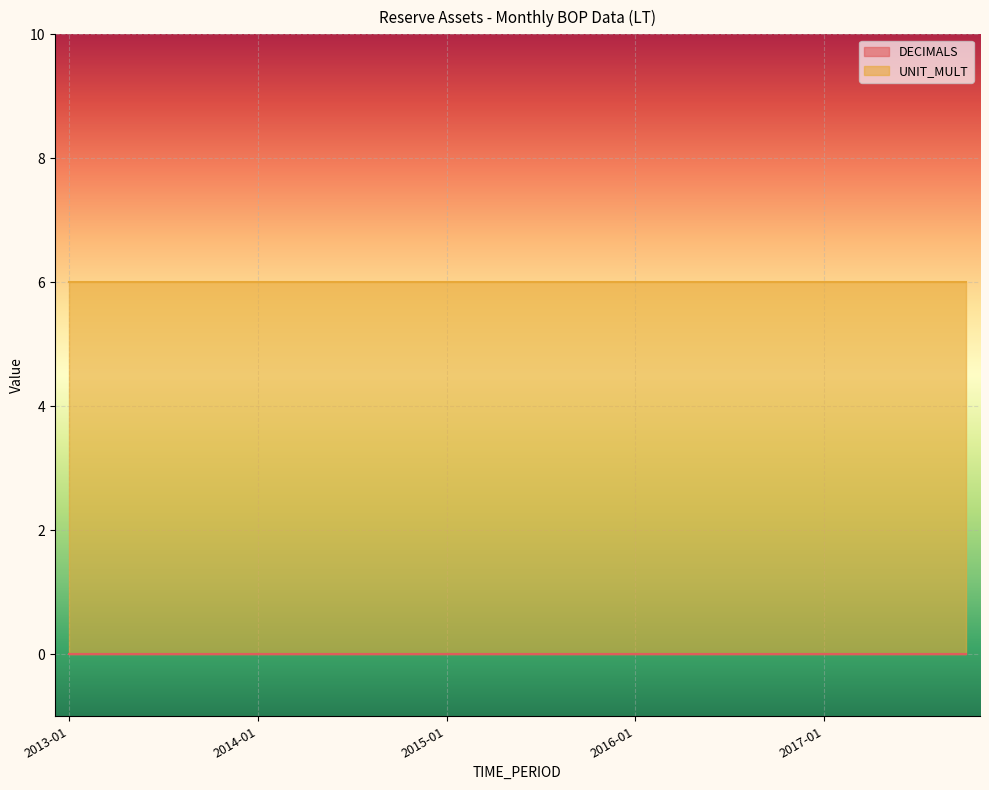

Rank the series at 2016-10 from highest to lowest value.

UNIT_MULT, DECIMALS